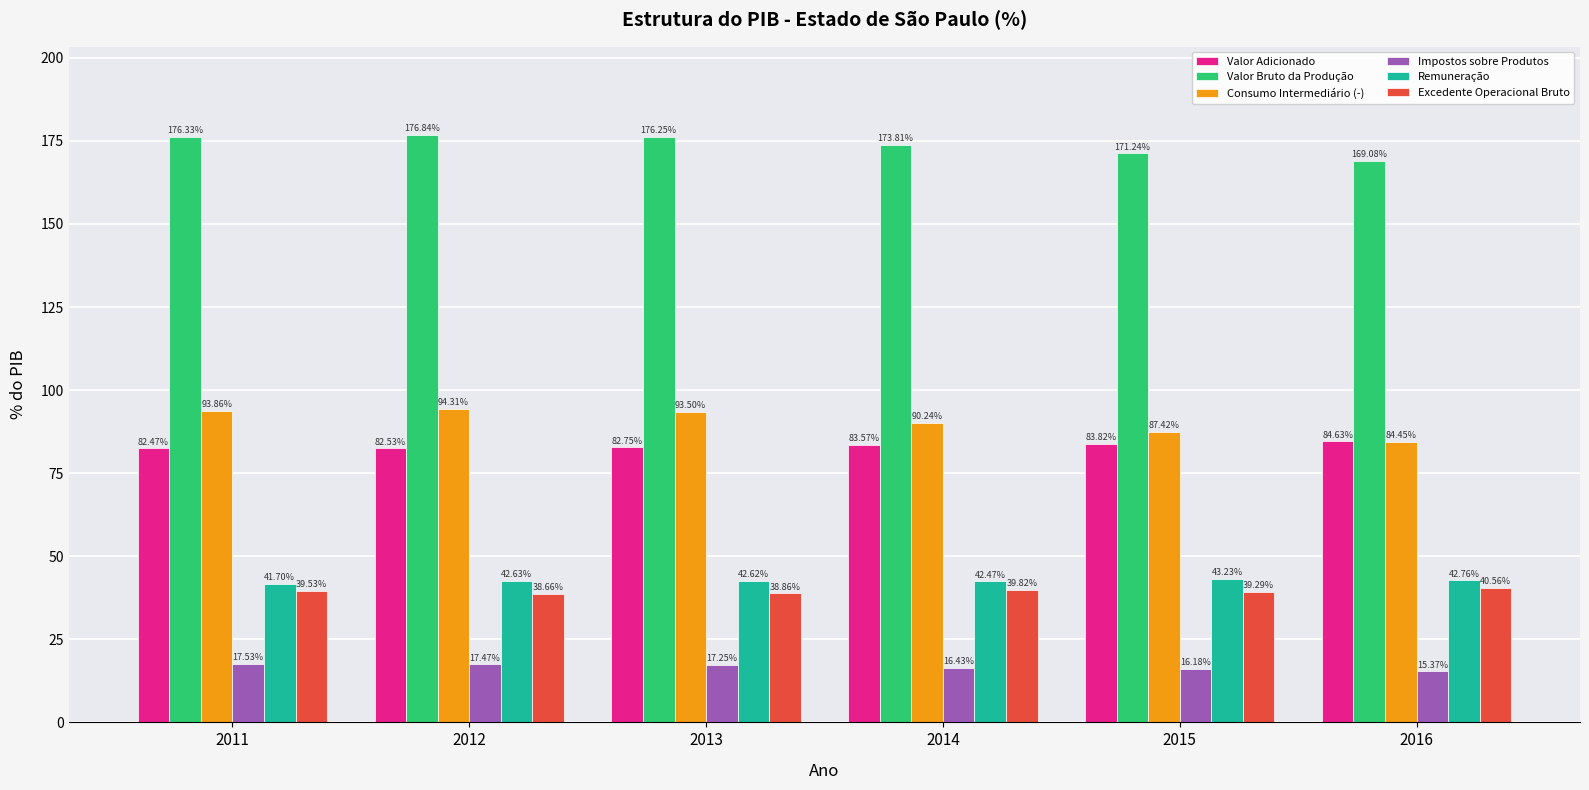

Which series changed the most between 2014 and 2015?

Consumo Intermediário (-)